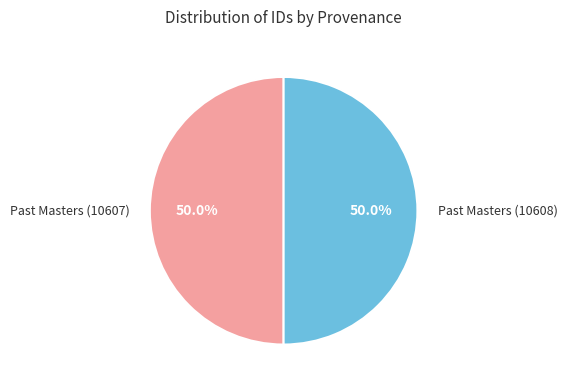

How much of the chart is everything except Past Masters (10608)?

50.0%